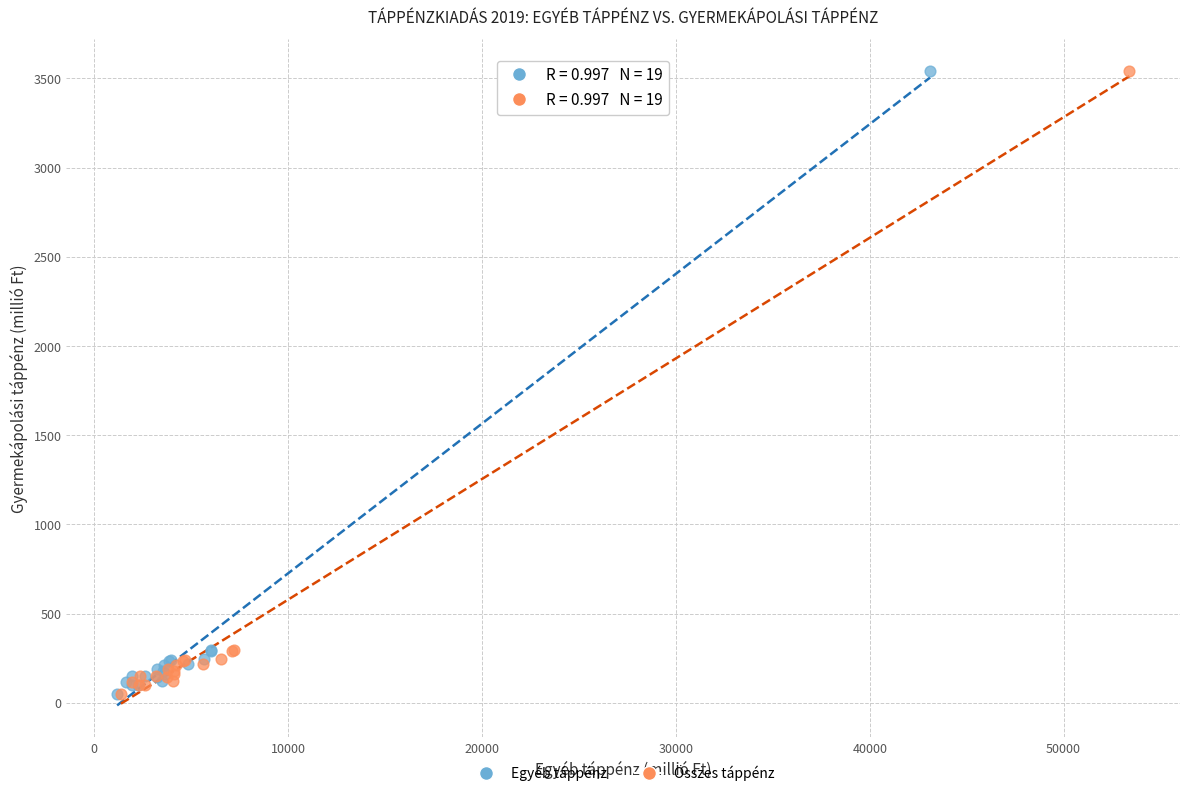

What are all the series names shown in the legend?

Egyéb táppénz, Összes táppénz